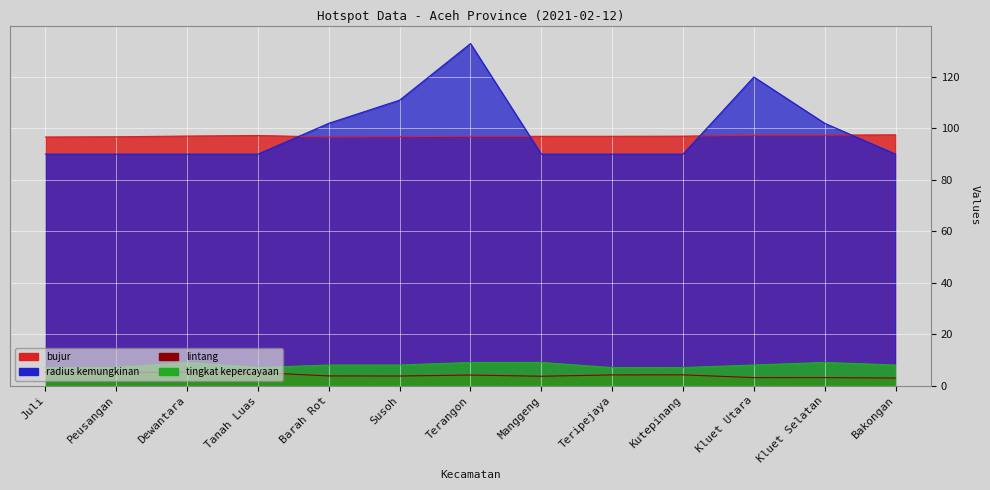

How many lines are shown in the chart?

4